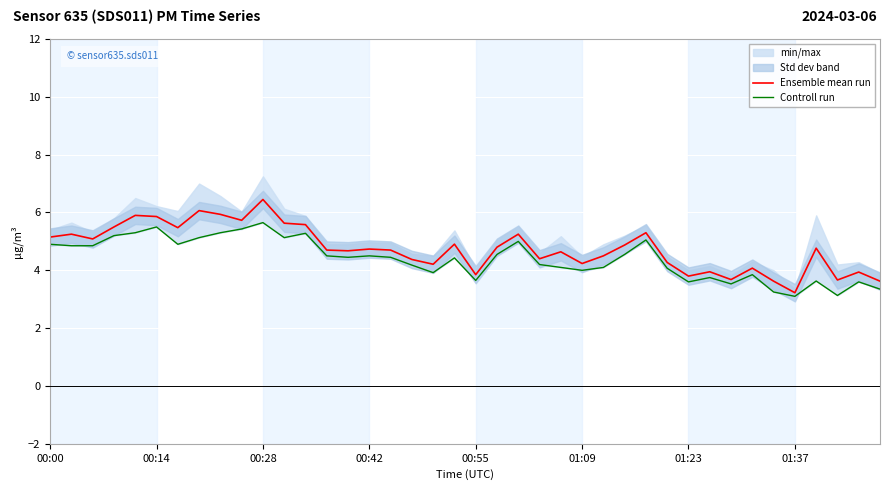

True or false: Controll run and Ensemble mean run intersect in this chart.

False